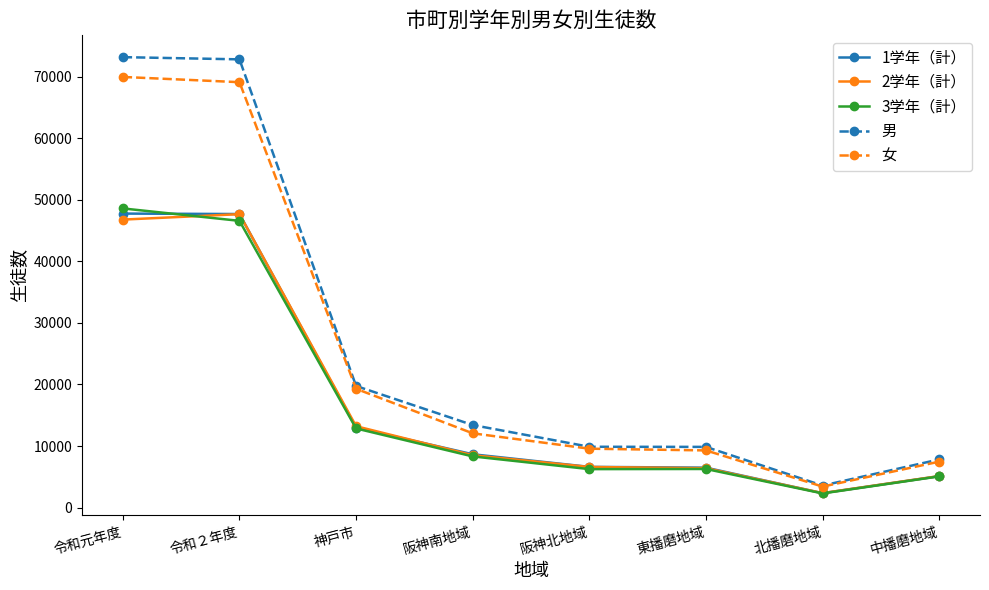

What is the label of the 2nd point from the right?

北播磨地域